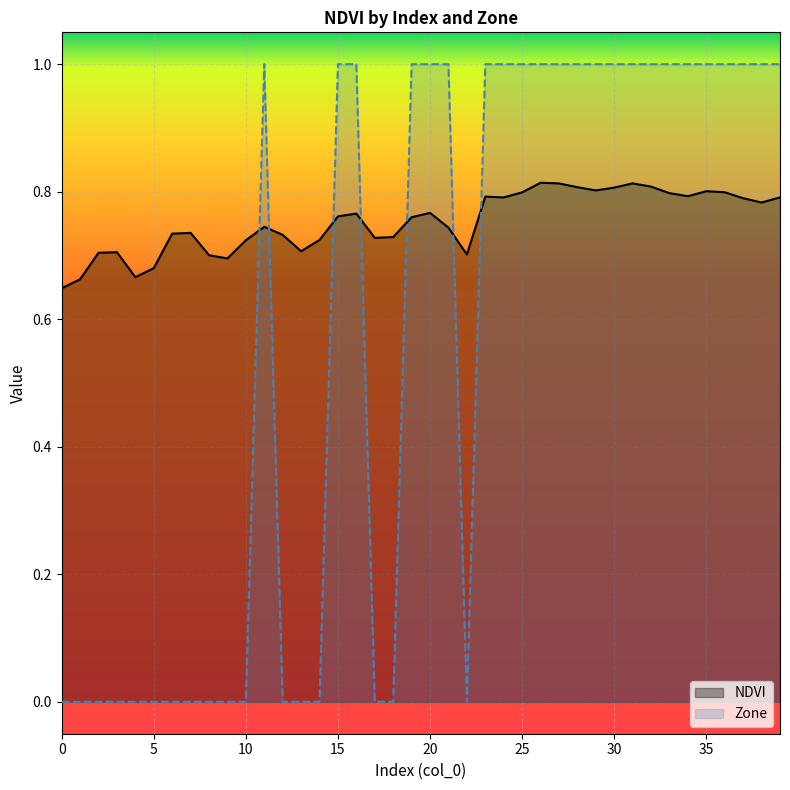

The Zone series shows -0.7 at 3. True or false?

False